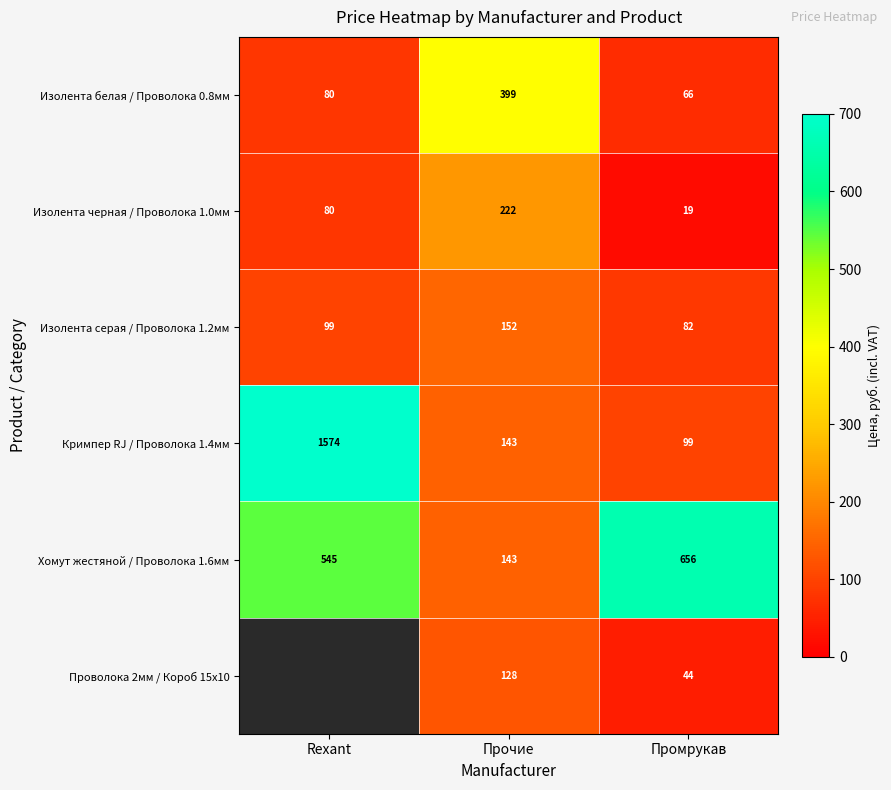

List the labels in order of Изолента белая / Проволока 0.8мм value, largest first.

Прочие, Rexant, Промрукав